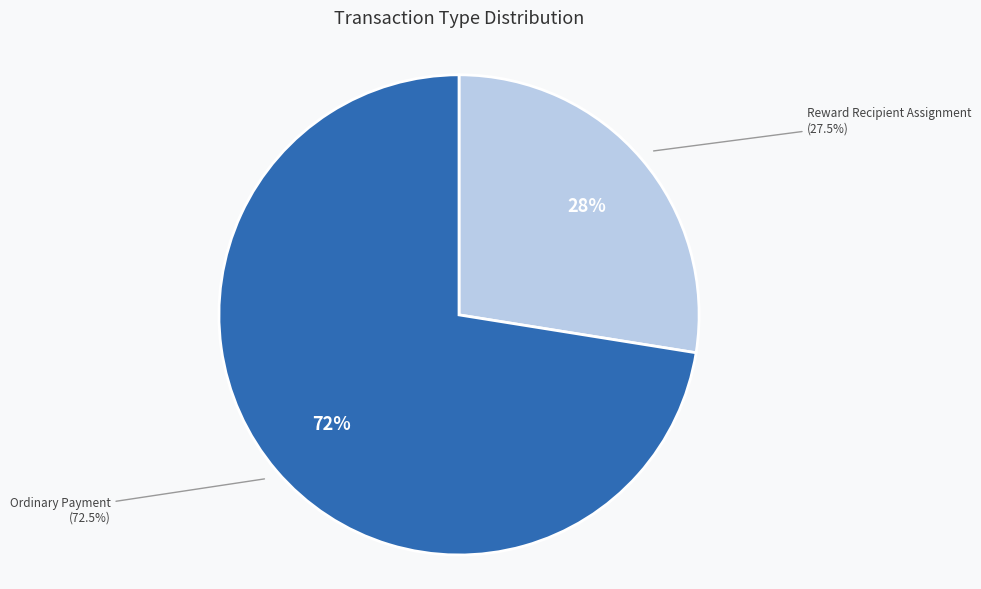

How many slices are in this pie chart?

2